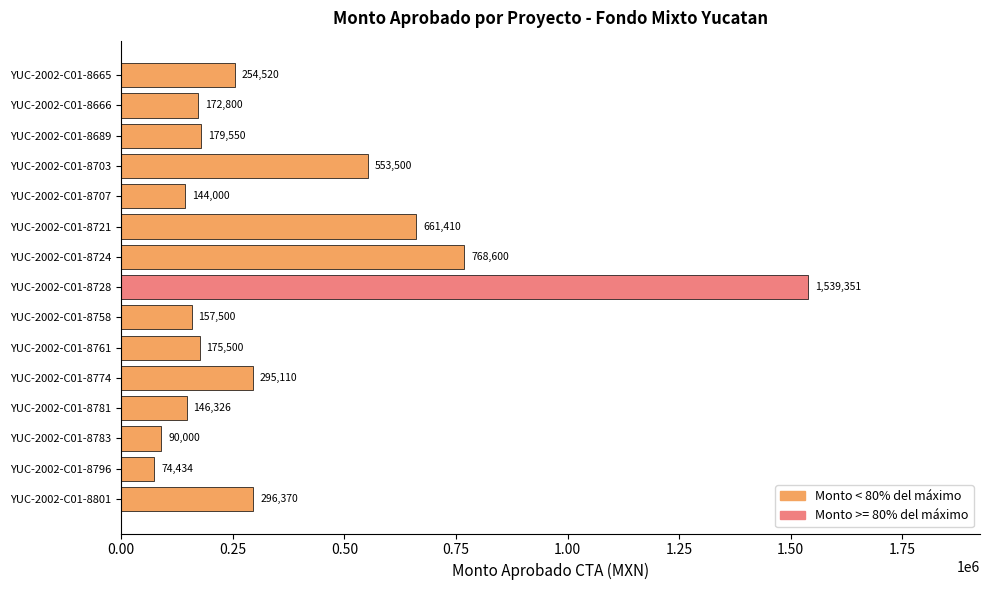

What is the sum of the values at YUC-2002-C01-8707 and YUC-2002-C01-8758?

301500.0